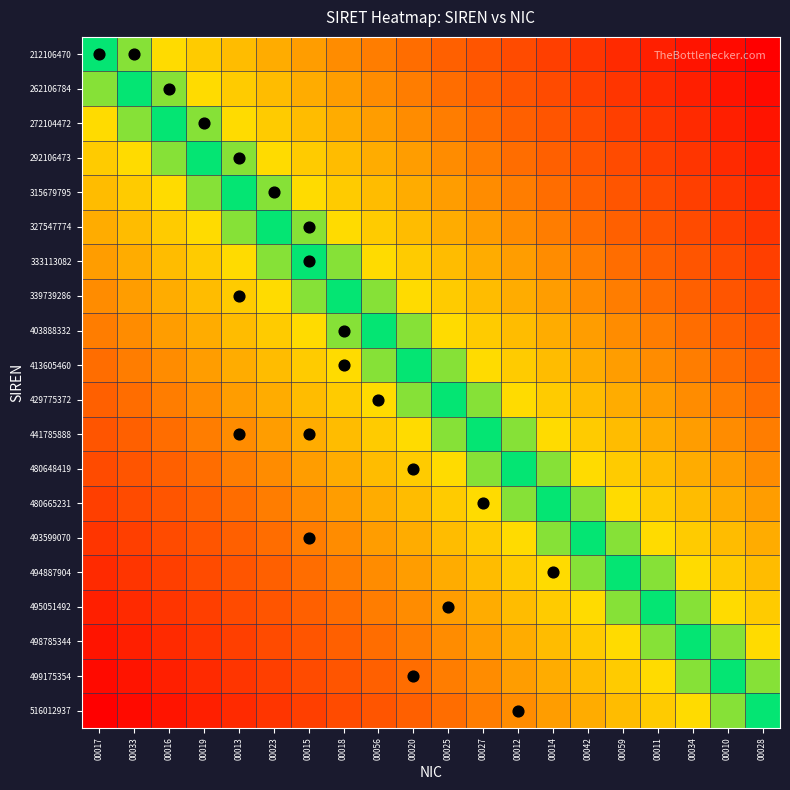

Which label corresponds to the smallest value in the chart?

00028